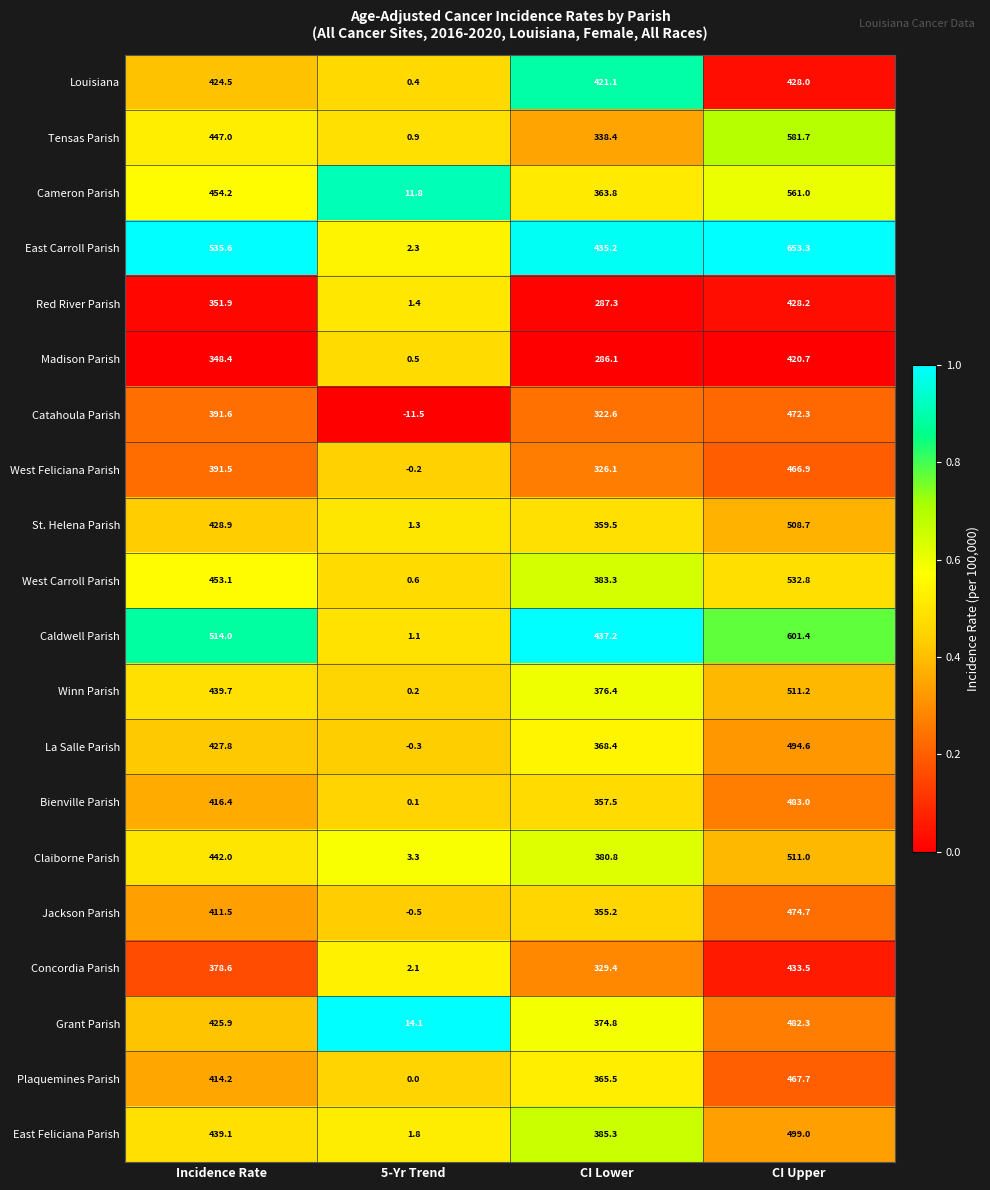

Rank the categories by Plaquemines Parish value from lowest to highest.

5-Yr Trend, CI Lower, Incidence Rate, CI Upper